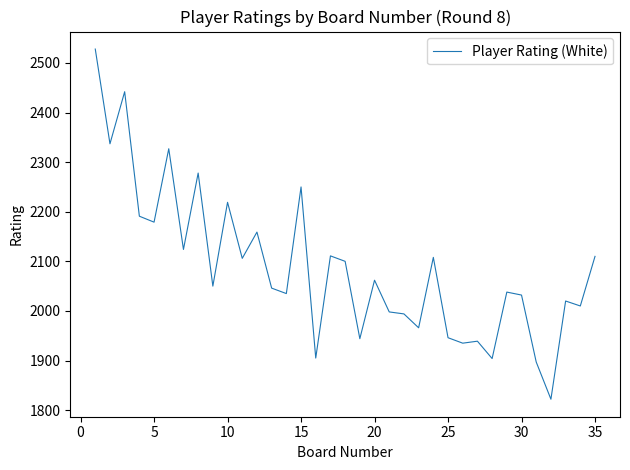

What is the minimum value shown in the chart?

1822